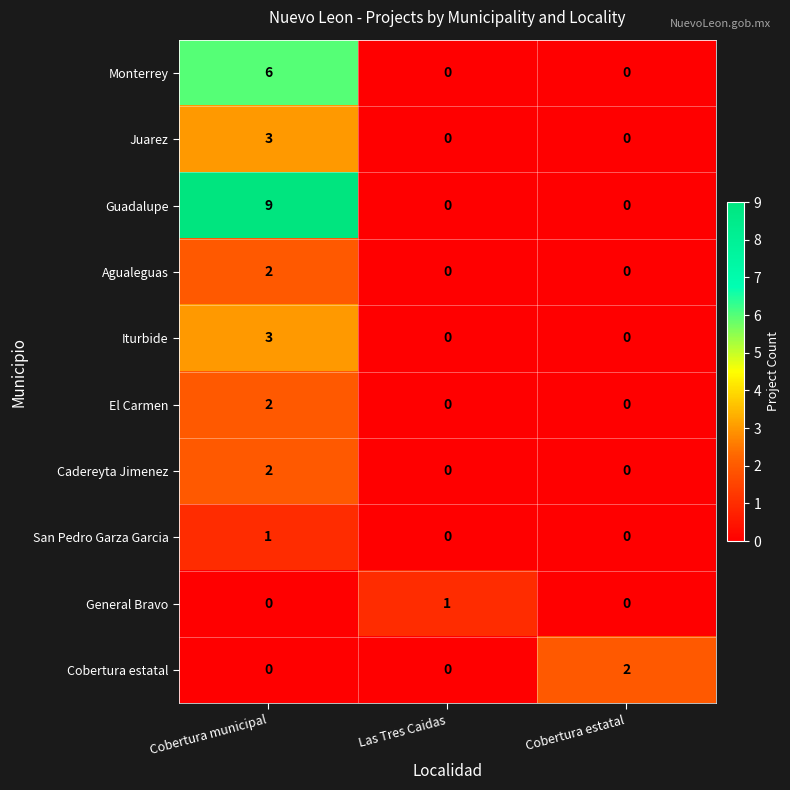

The Agualeguas series shows 0 at Cobertura estatal. True or false?

True